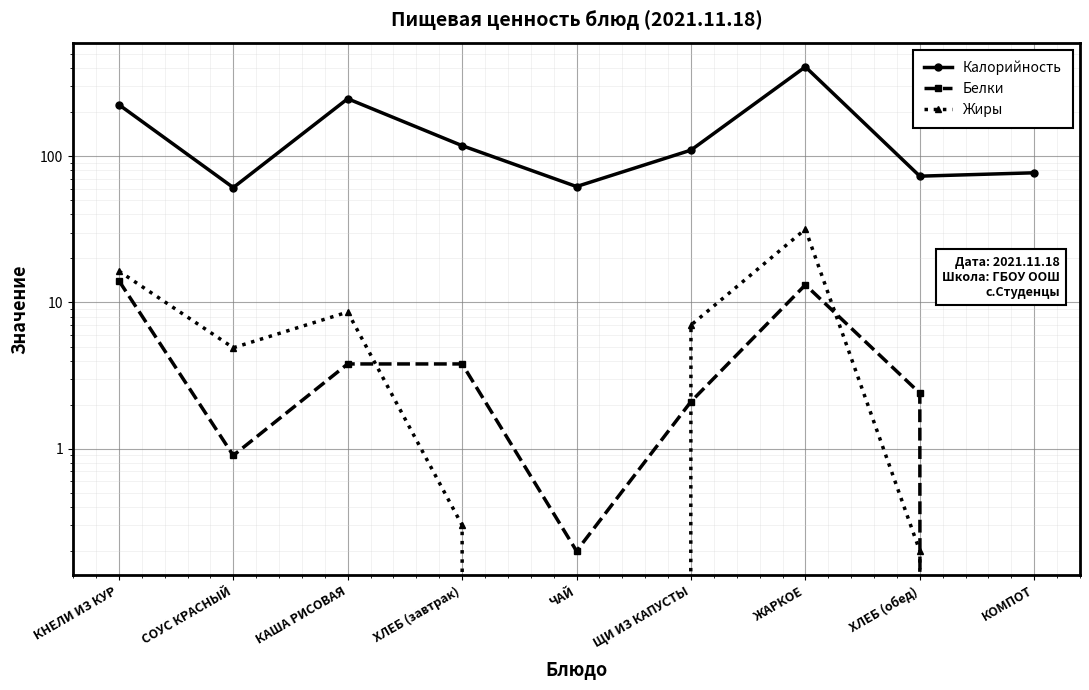

True or false: Калорийность and Жиры cross at least once.

False